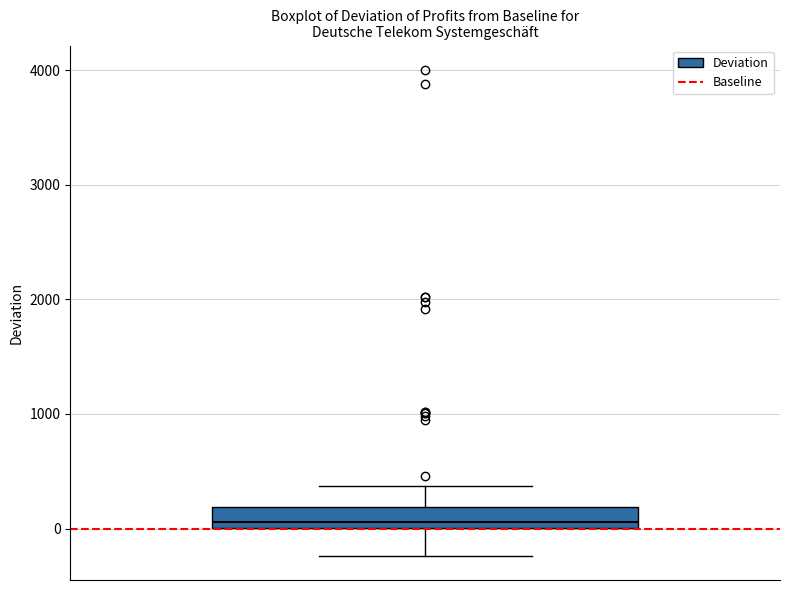

Transcribe this box plot: give where the median line is, the range the box spans, and where the two whiskers end, as read against the y-axis. The values are not printed on the chart, so give them approximately, as read against the axis.

median 100, box 0 to 200, whiskers -200 to 400